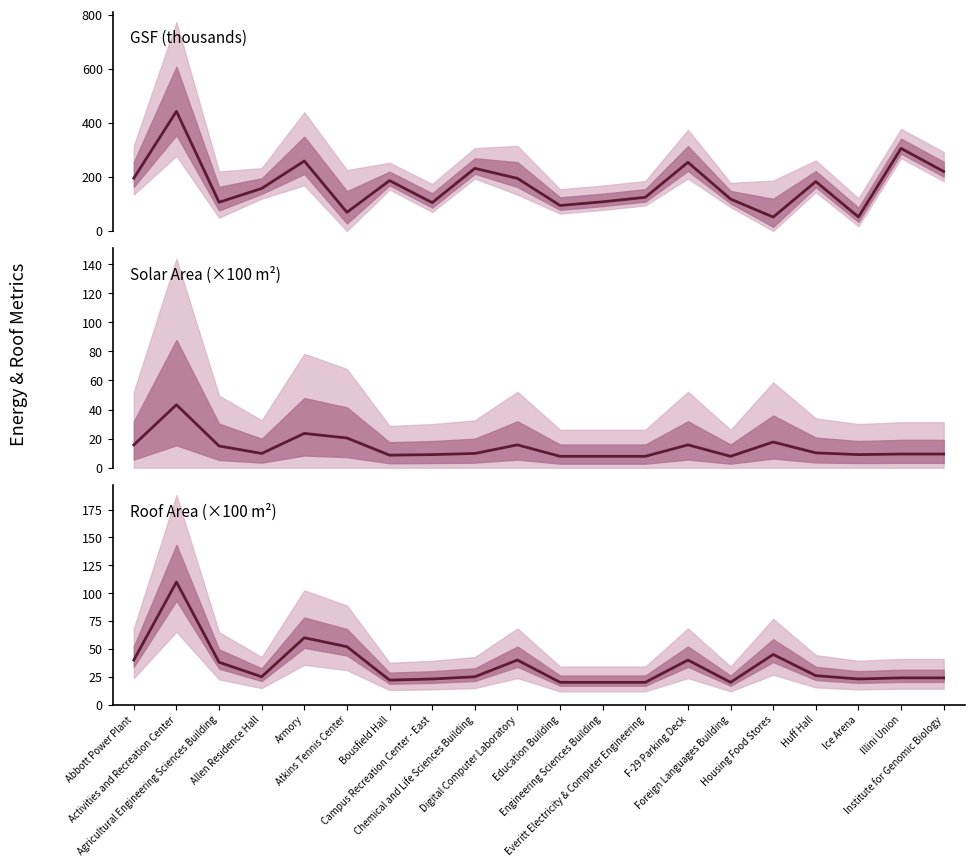

The value of Solar Occupied Area at Chemical and Life Sciences Building is 9.8. True or false?

True